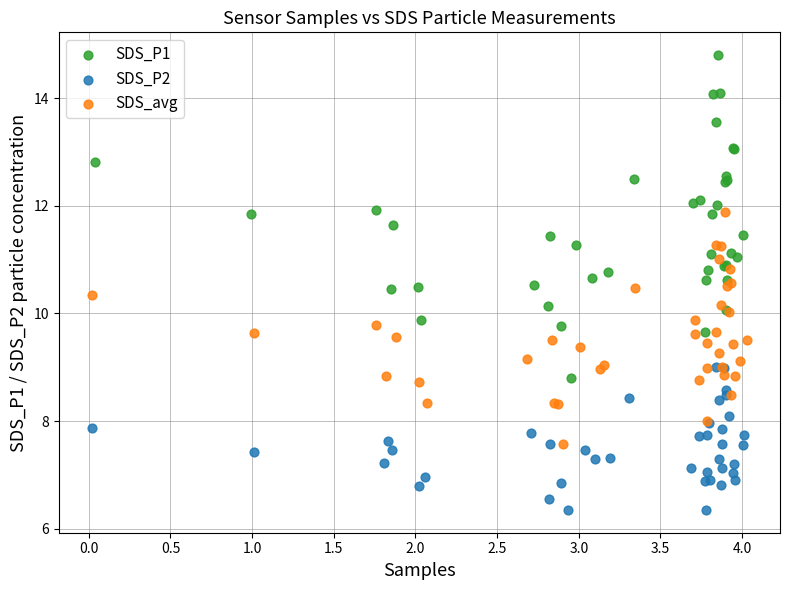

Which series reaches the minimum Y coordinate?

SDS_P2